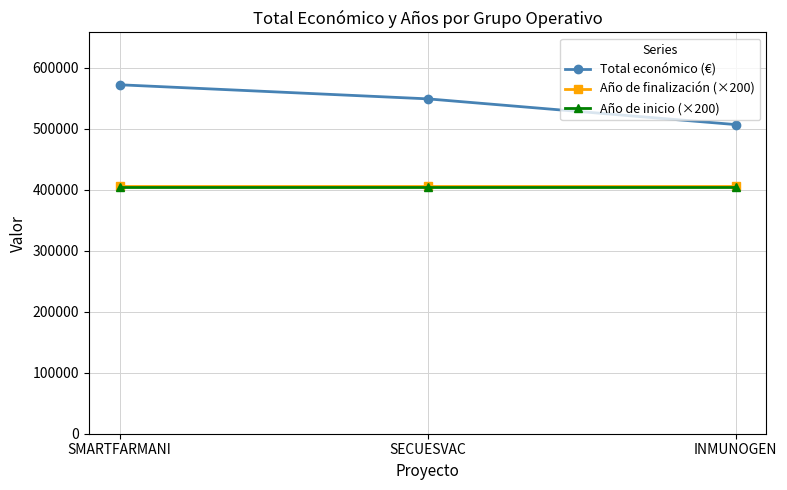

Does the chart display data point markers on the line(s)?

Yes